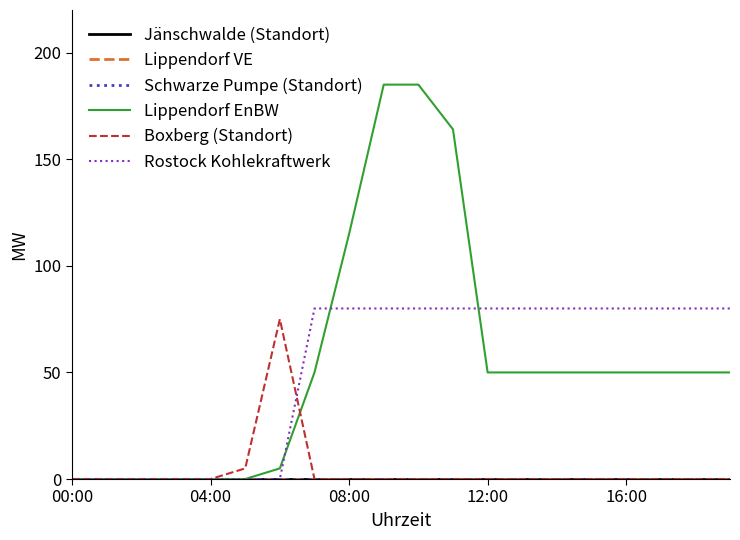

What is the label of the 7th point from the left?

6